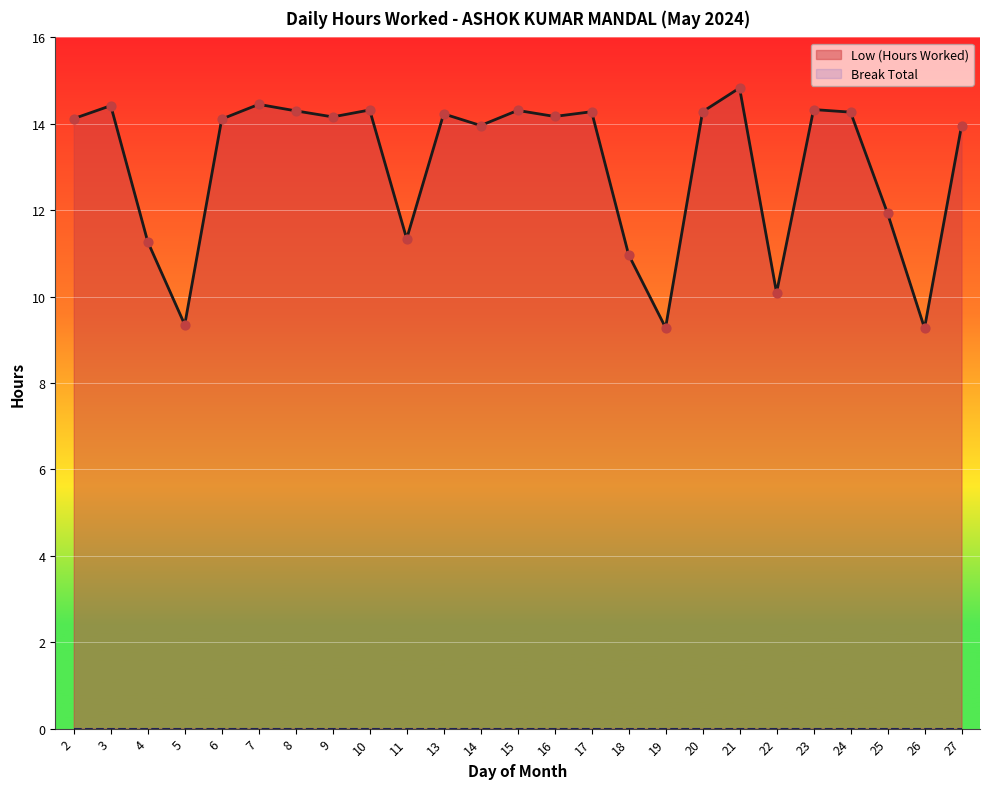

What is the ratio of the value at 24 to the value at 4?

1.3